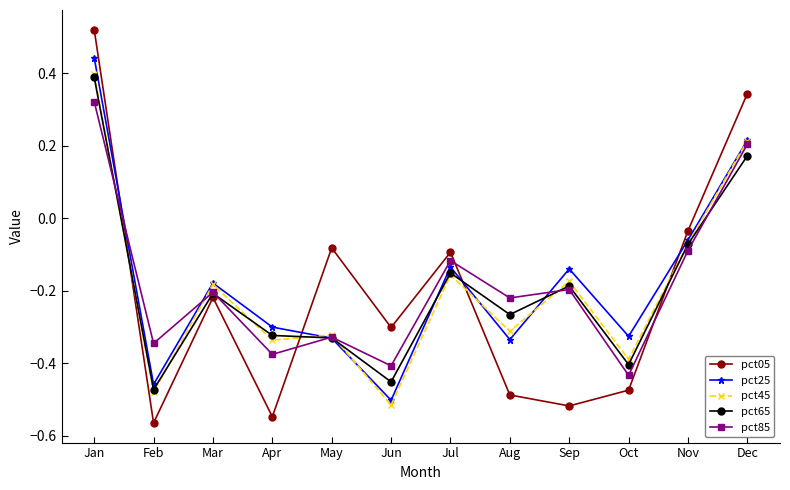

Where is the first local maximum for pct45?

Mar